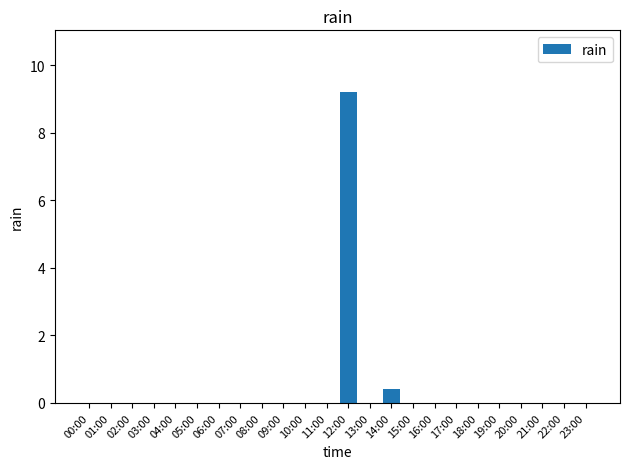

Is it true that the value at 11:00 is 3.7?

False